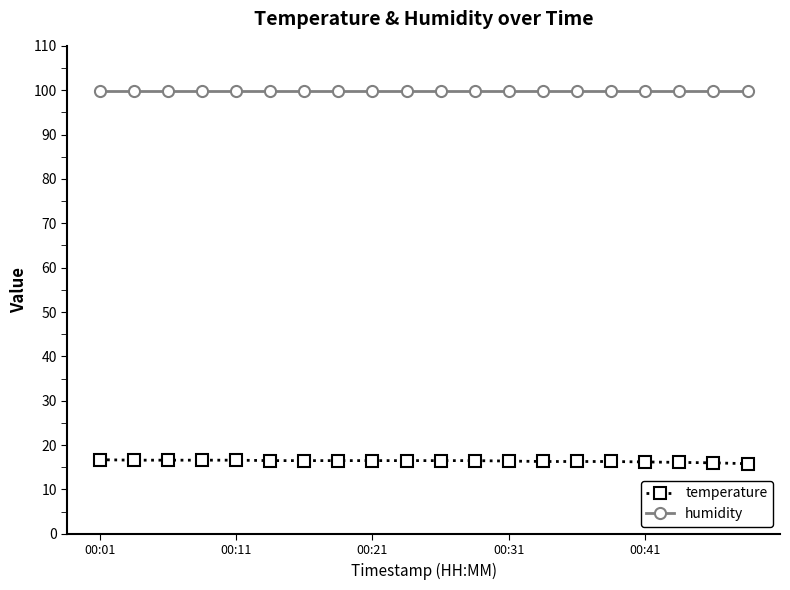

True or false: humidity and temperature intersect in this chart.

False